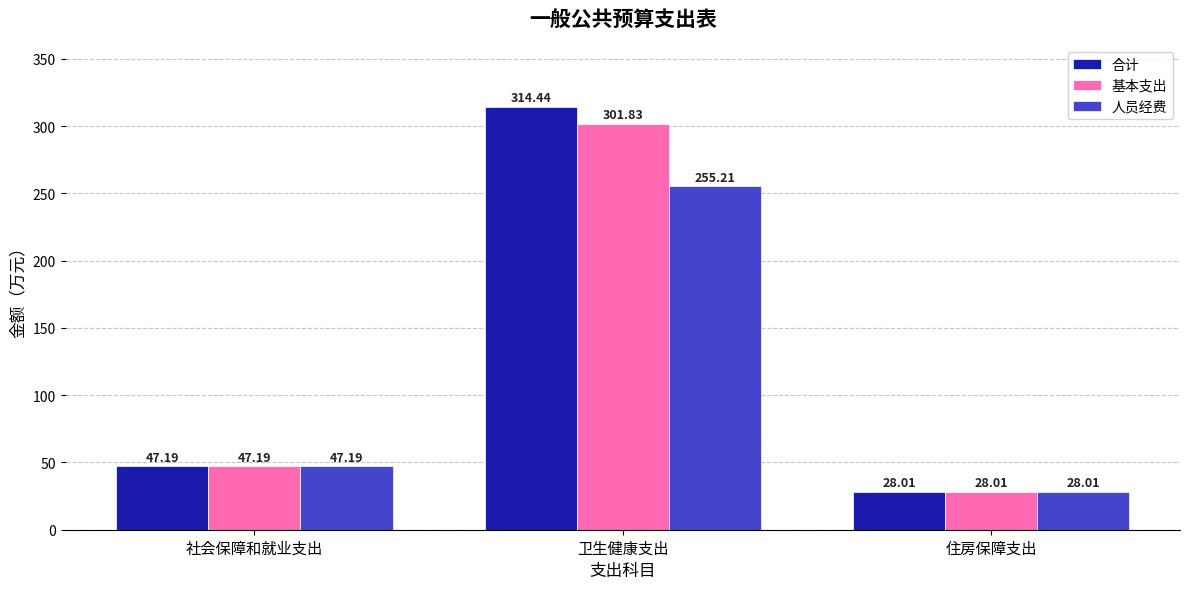

Reading right to left, extract all data points from this chart.

合计: 住房保障支出=28.0	卫生健康支出=314.4	社会保障和就业支出=47.2
基本支出: 住房保障支出=28.0	卫生健康支出=301.8	社会保障和就业支出=47.2
人员经费: 住房保障支出=28.0	卫生健康支出=255.2	社会保障和就业支出=47.2